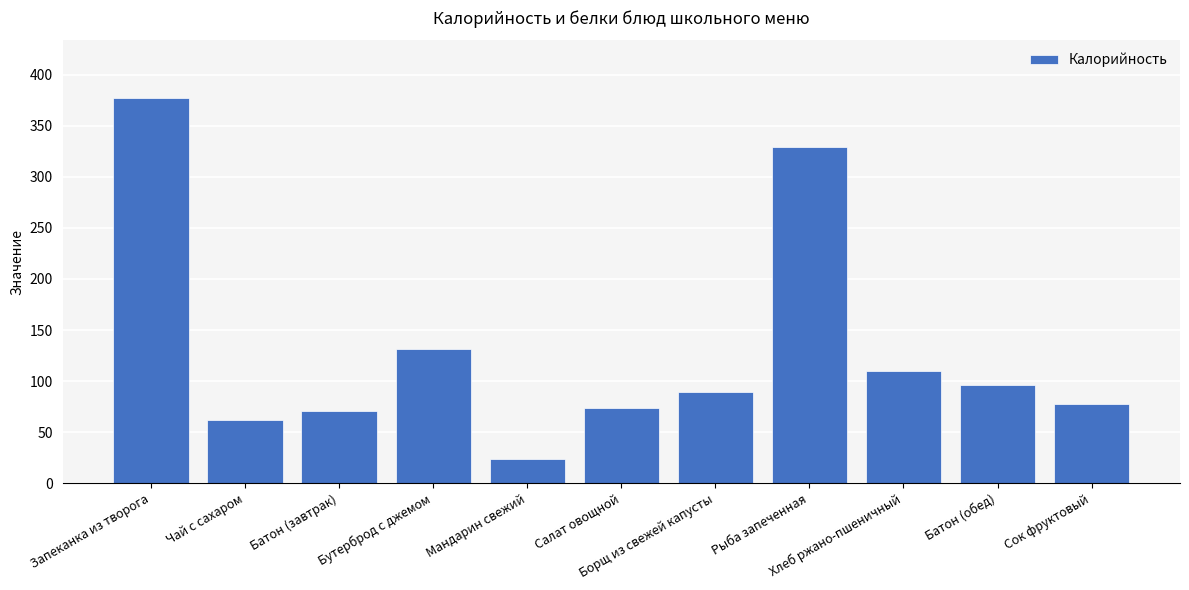

Reading left to right, list all the values displayed in this chart.

377.0	61.7	70.4	131.5	23.5	73.7	89.3	329.3	109.7	95.9	77.8